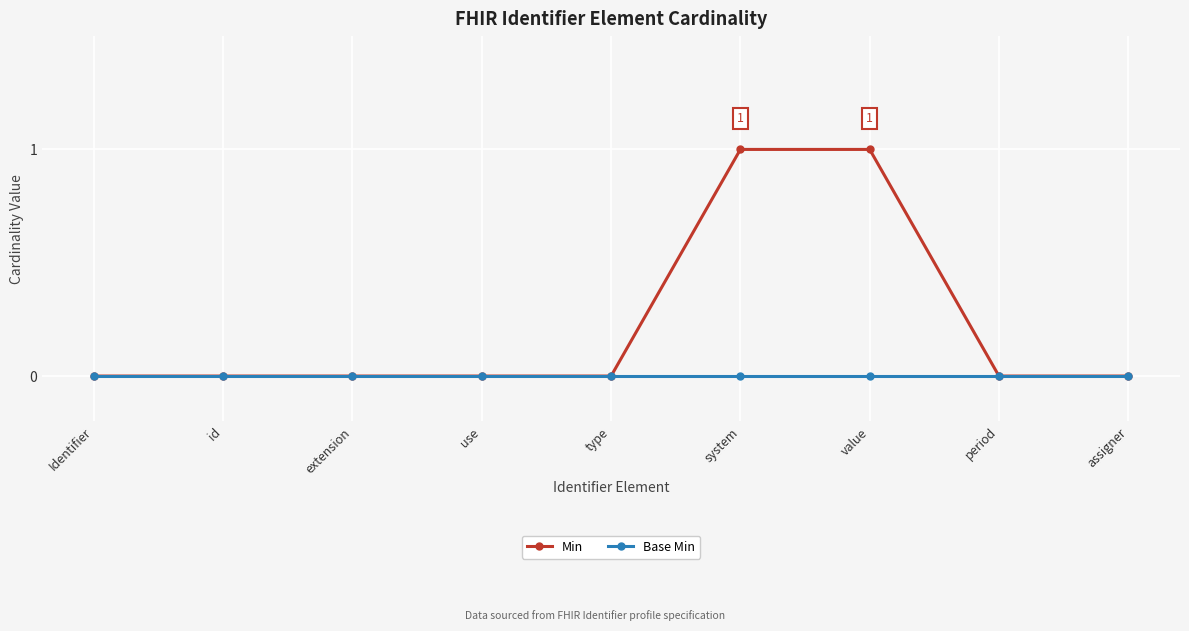

How many series are shown in this chart?

2